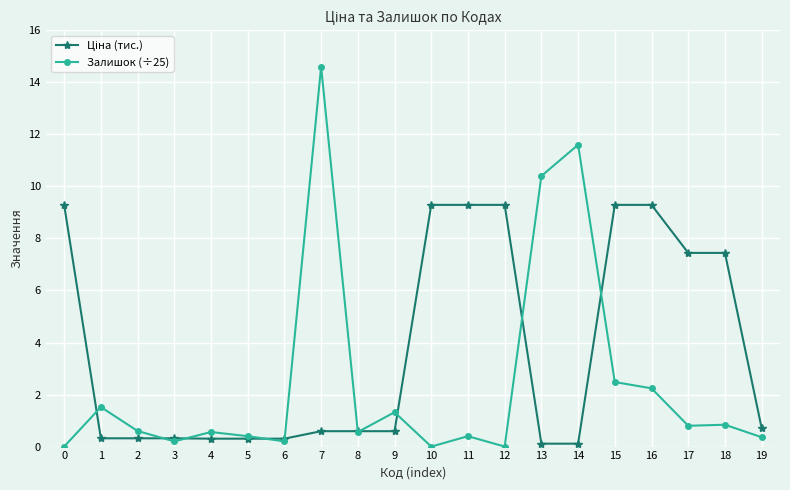

What is the sum of all Залишок (÷25) values?

49.1